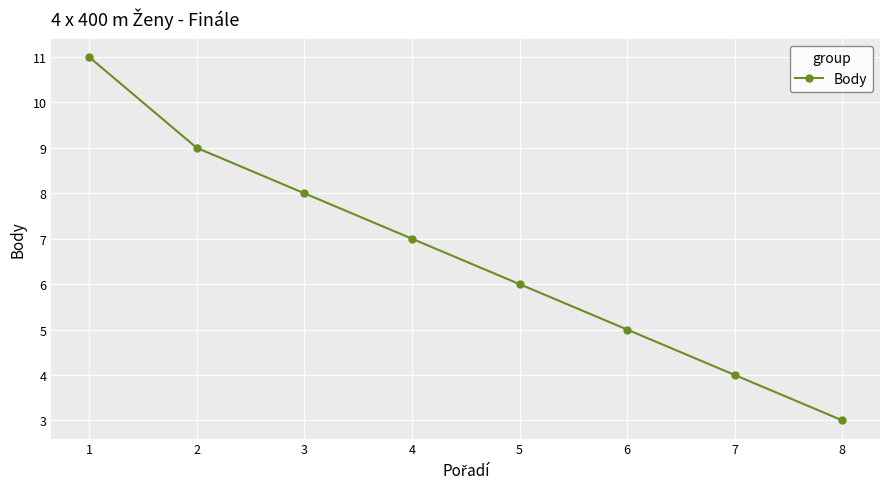

How many data points are less than 7?

4